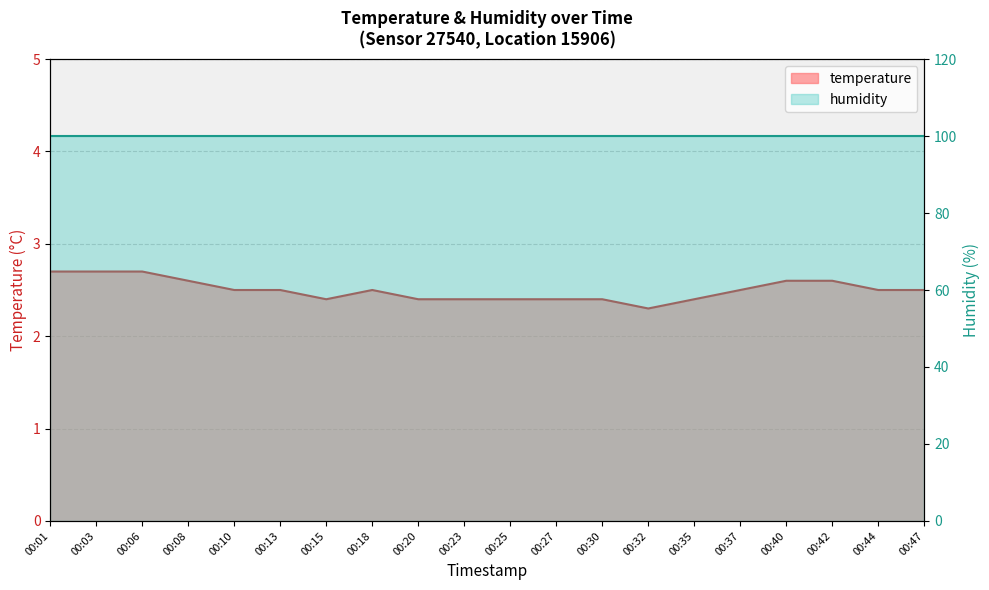

The value at 00:42 is 2.6. True or false?

True